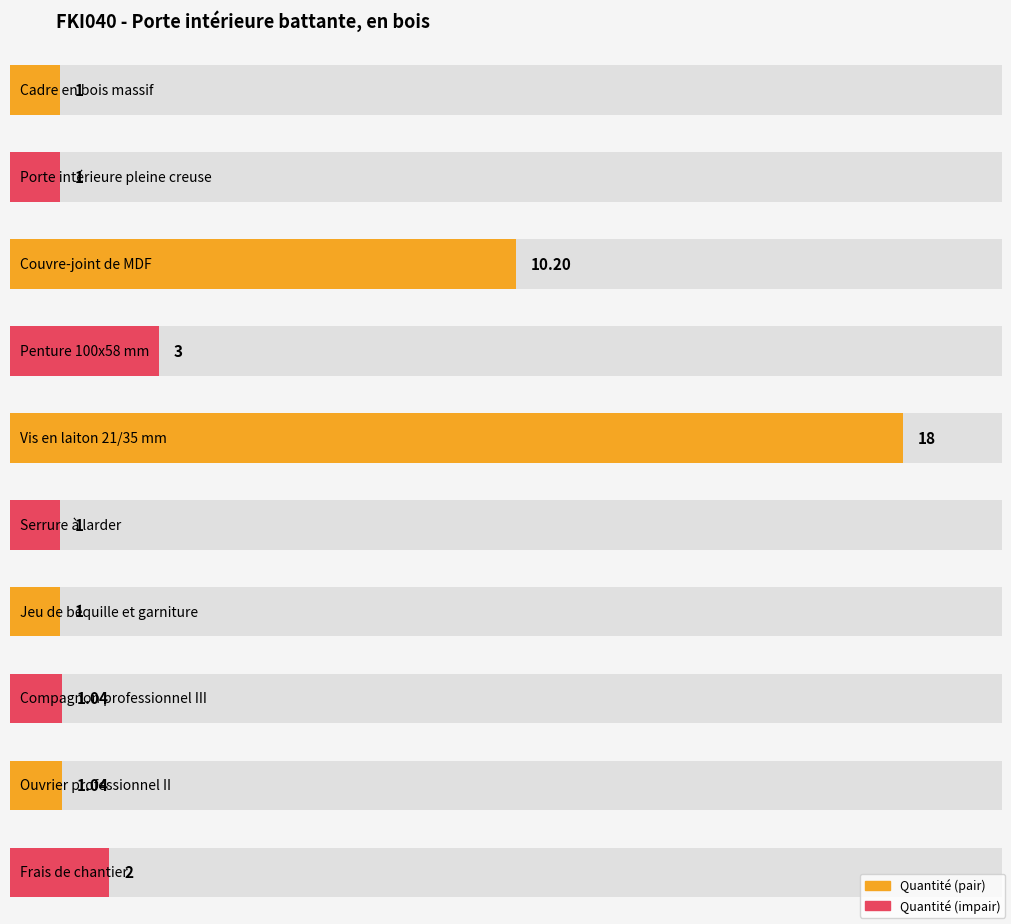

Rank the categories by value from highest to lowest.

Vis en laiton 21/35 mm, Couvre-joint de MDF, Penture 100x58 mm, Frais de chantier, Compagnon professionnel III, Ouvrier professionnel II, Cadre en bois massif, Porte intérieure pleine creuse, Serrure à larder, Jeu de béquille et garniture